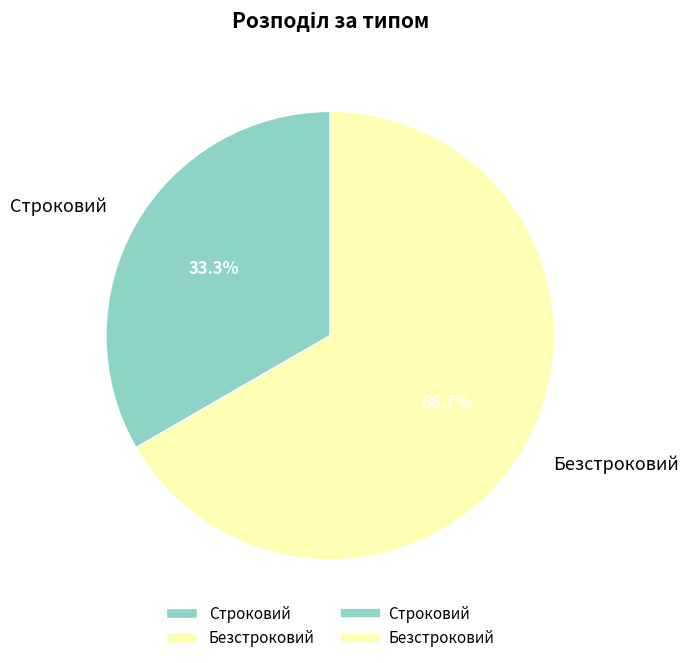

Which slice is the largest?

Безстроковий